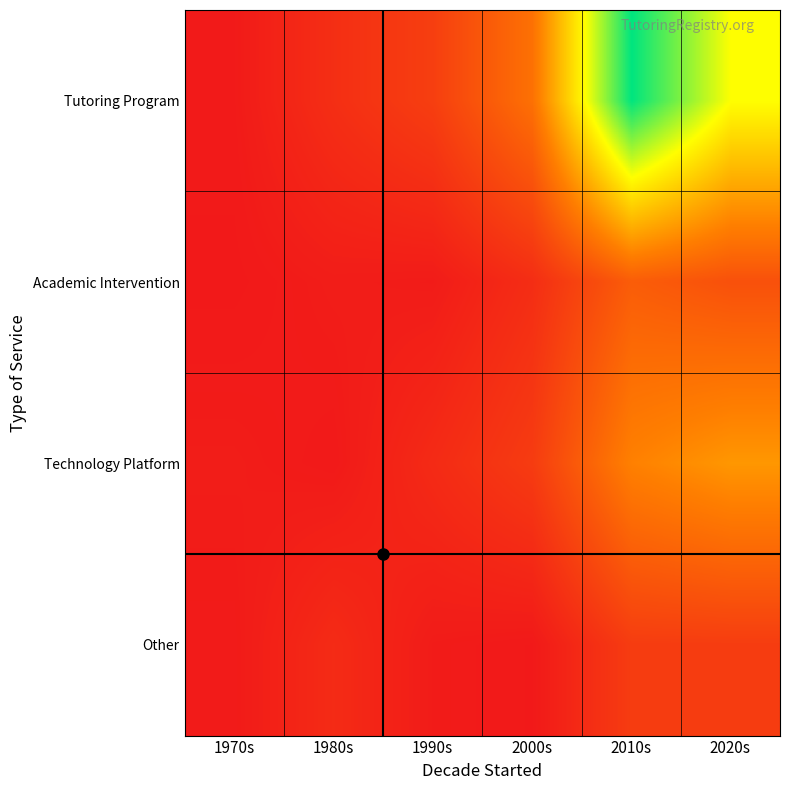

Rank the categories by Tutoring Program value from lowest to highest.

1970s, 1980s, 1990s, 2000s, 2020s, 2010s